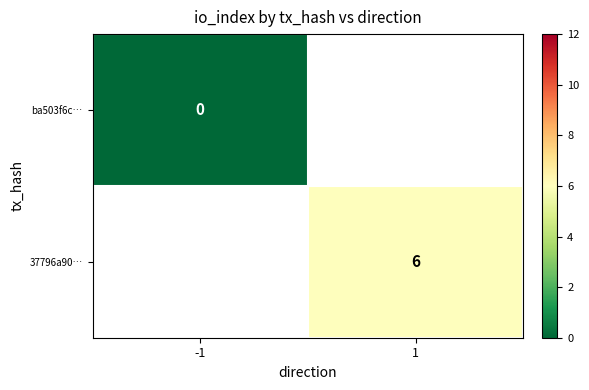

At which category does the chart reach its minimum across all series?

-1